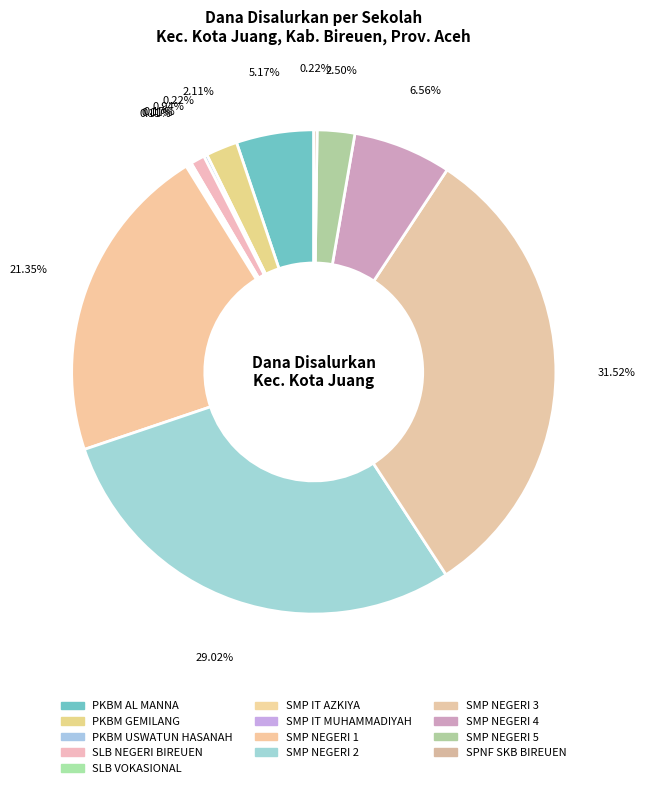

How many segments does this pie chart have?

13